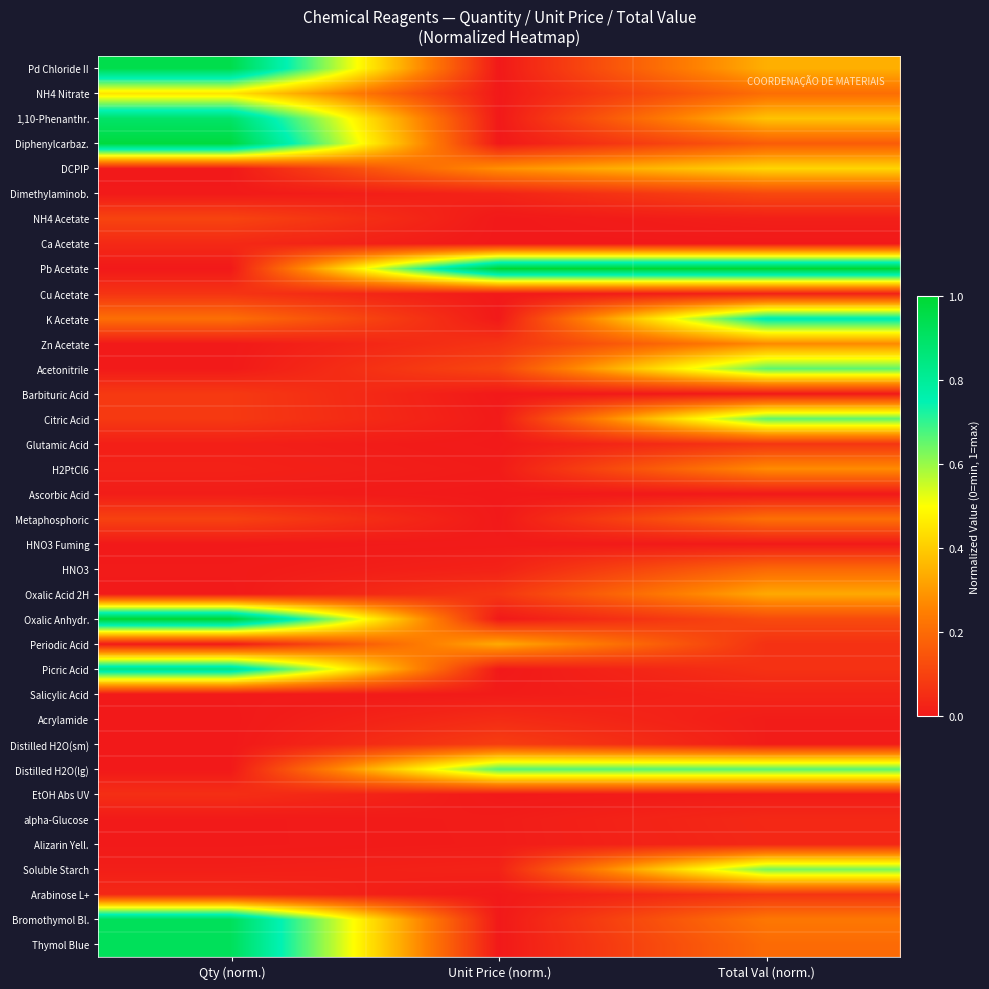

Reading left to right, transcribe all the data shown in this chart.

Pd Chloride II: Qty (norm.)=0.9	Unit Price (norm.)=0.0	Total Val (norm.)=0.3
NH4 Nitrate: Qty (norm.)=0.4	Unit Price (norm.)=0.0	Total Val (norm.)=0.2
1,10-Phenanthr.: Qty (norm.)=0.9	Unit Price (norm.)=0.0	Total Val (norm.)=0.4
Diphenylcarbaz.: Qty (norm.)=1.0	Unit Price (norm.)=0.0	Total Val (norm.)=0.2
DCPIP: Qty (norm.)=0.0	Unit Price (norm.)=0.3	Total Val (norm.)=0.4
Dimethylaminob.: Qty (norm.)=0.0	Unit Price (norm.)=0.0	Total Val (norm.)=0.1
NH4 Acetate: Qty (norm.)=0.1	Unit Price (norm.)=0.0	Total Val (norm.)=0.0
Ca Acetate: Qty (norm.)=0.0	Unit Price (norm.)=0.0	Total Val (norm.)=0.0
Pb Acetate: Qty (norm.)=0.0	Unit Price (norm.)=1.0	Total Val (norm.)=1.0
Cu Acetate: Qty (norm.)=0.1	Unit Price (norm.)=0.0	Total Val (norm.)=0.0
K Acetate: Qty (norm.)=0.2	Unit Price (norm.)=0.0	Total Val (norm.)=0.8
Zn Acetate: Qty (norm.)=0.0	Unit Price (norm.)=0.1	Total Val (norm.)=0.3
Acetonitrile: Qty (norm.)=0.0	Unit Price (norm.)=0.1	Total Val (norm.)=0.7
Barbituric Acid: Qty (norm.)=0.1	Unit Price (norm.)=0.0	Total Val (norm.)=0.0
Citric Acid: Qty (norm.)=0.1	Unit Price (norm.)=0.0	Total Val (norm.)=0.7
Glutamic Acid: Qty (norm.)=0.0	Unit Price (norm.)=0.0	Total Val (norm.)=0.1
H2PtCl6: Qty (norm.)=0.0	Unit Price (norm.)=0.0	Total Val (norm.)=0.3
Ascorbic Acid: Qty (norm.)=0.0	Unit Price (norm.)=0.0	Total Val (norm.)=0.0
Metaphosphoric: Qty (norm.)=0.1	Unit Price (norm.)=0.0	Total Val (norm.)=0.2
HNO3 Fuming: Qty (norm.)=0.0	Unit Price (norm.)=0.0	Total Val (norm.)=0.0
HNO3: Qty (norm.)=0.0	Unit Price (norm.)=0.0	Total Val (norm.)=0.2
Oxalic Acid 2H: Qty (norm.)=0.0	Unit Price (norm.)=0.1	Total Val (norm.)=0.3
Oxalic Anhydr.: Qty (norm.)=1.0	Unit Price (norm.)=0.0	Total Val (norm.)=0.1
Periodic Acid: Qty (norm.)=0.0	Unit Price (norm.)=0.3	Total Val (norm.)=0.1
Picric Acid: Qty (norm.)=0.8	Unit Price (norm.)=0.0	Total Val (norm.)=0.1
Salicylic Acid: Qty (norm.)=0.0	Unit Price (norm.)=0.0	Total Val (norm.)=0.0
Acrylamide: Qty (norm.)=0.0	Unit Price (norm.)=0.0	Total Val (norm.)=0.0
Distilled H2O(sm): Qty (norm.)=0.0	Unit Price (norm.)=0.1	Total Val (norm.)=0.0
Distilled H2O(lg): Qty (norm.)=0.0	Unit Price (norm.)=0.7	Total Val (norm.)=0.7
EtOH Abs UV: Qty (norm.)=0.1	Unit Price (norm.)=0.0	Total Val (norm.)=0.0
alpha-Glucose: Qty (norm.)=0.0	Unit Price (norm.)=0.0	Total Val (norm.)=0.0
Alizarin Yell.: Qty (norm.)=0.0	Unit Price (norm.)=0.0	Total Val (norm.)=0.0
Soluble Starch: Qty (norm.)=0.0	Unit Price (norm.)=0.0	Total Val (norm.)=0.6
Arabinose L+: Qty (norm.)=0.0	Unit Price (norm.)=0.0	Total Val (norm.)=0.1
Bromothymol Bl.: Qty (norm.)=0.9	Unit Price (norm.)=0.0	Total Val (norm.)=0.2
Thymol Blue: Qty (norm.)=0.9	Unit Price (norm.)=0.0	Total Val (norm.)=0.2